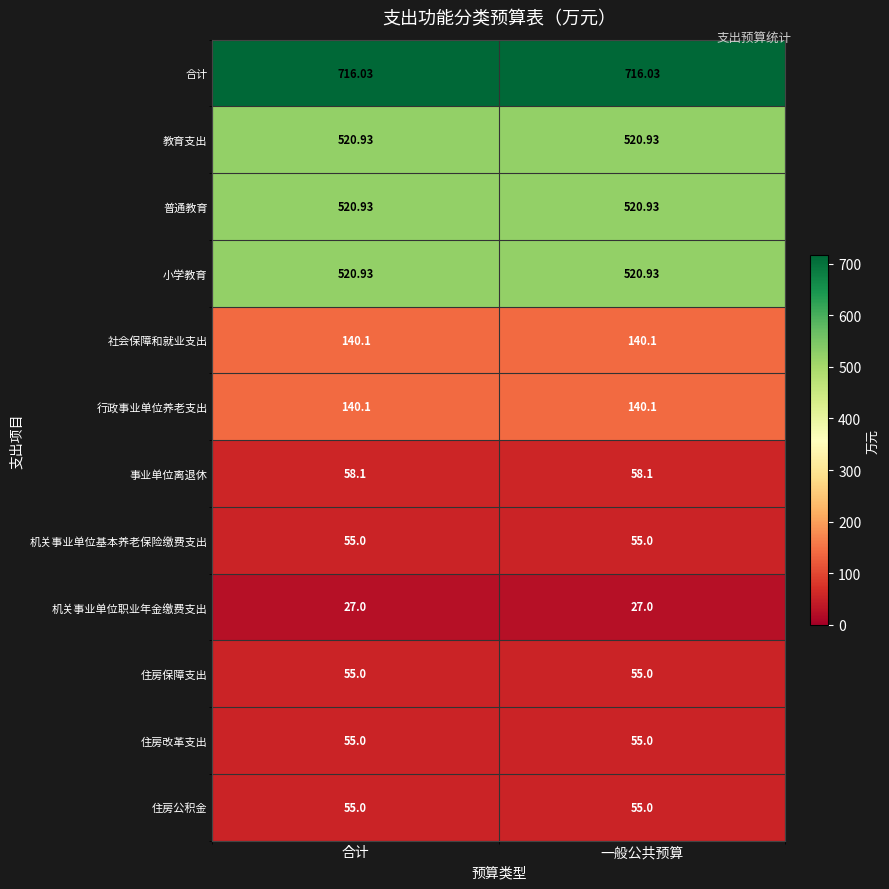

Which series has the largest total across all categories?

合计